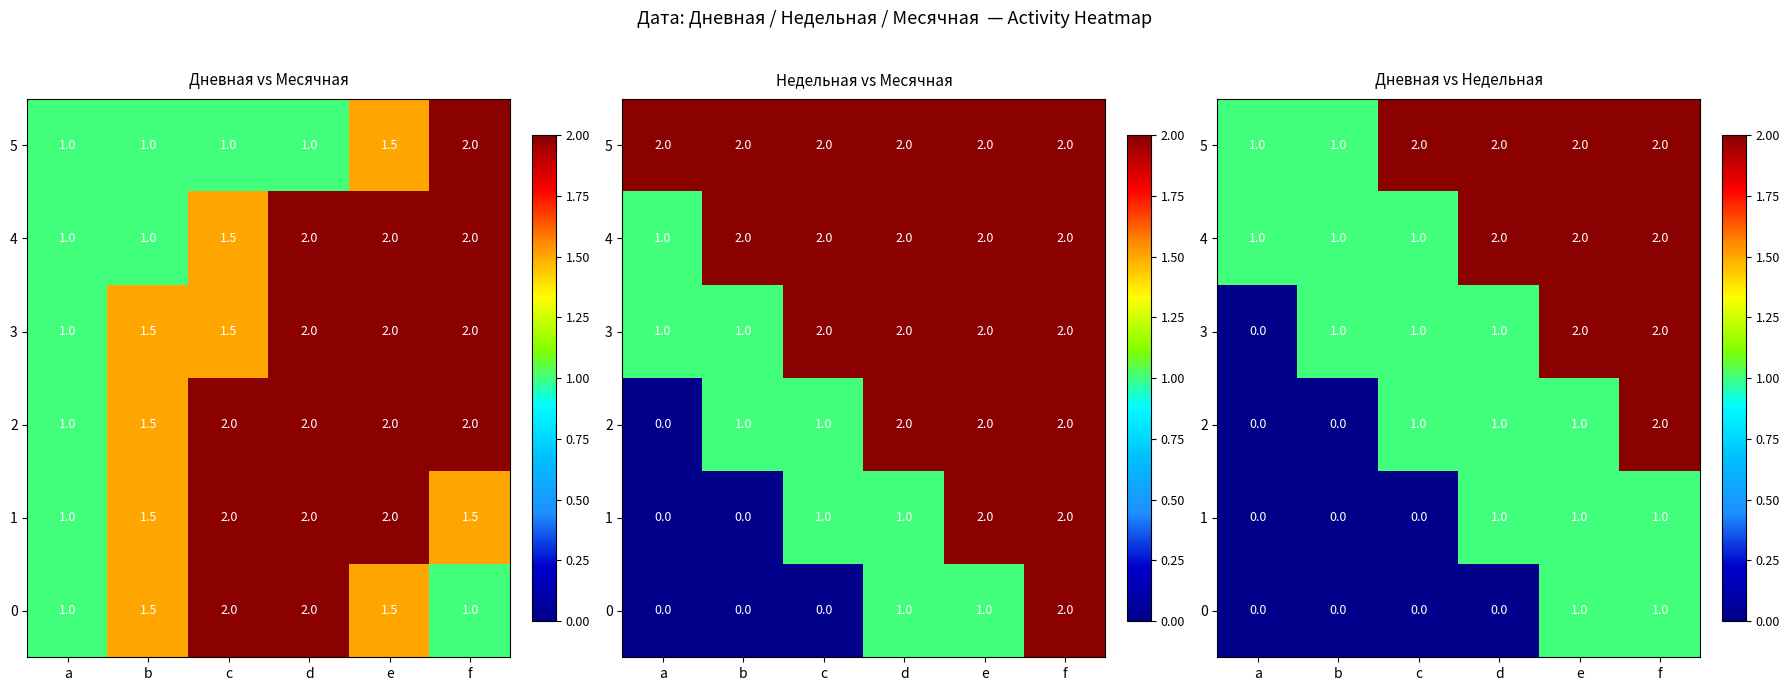

List the series in order of their peak value, lowest first.

0, 1, 2, 3, 4, 5